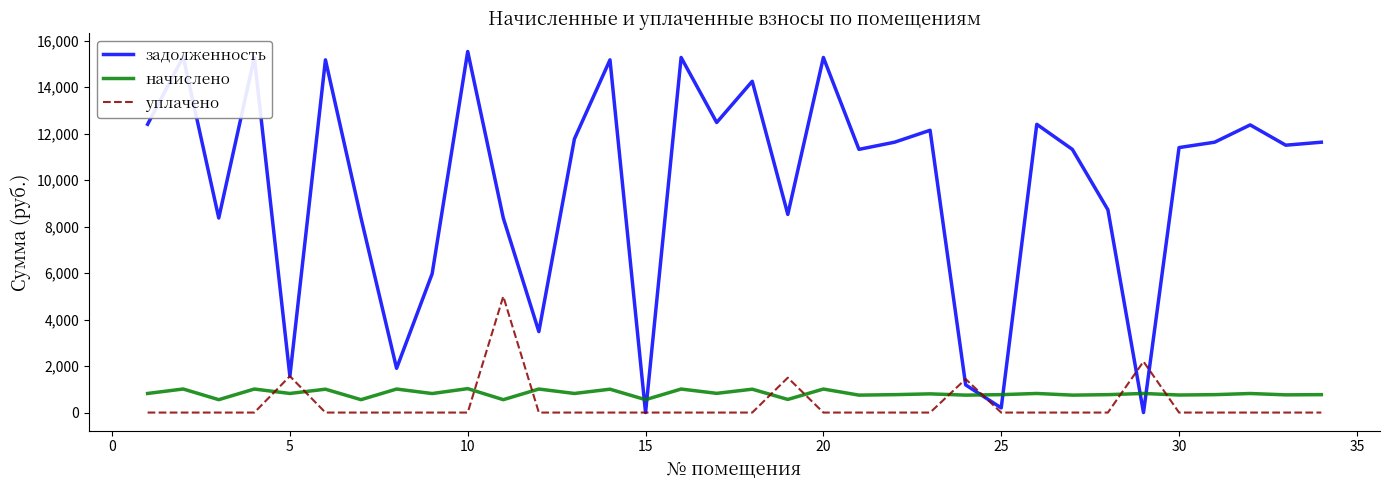

True or false: уплачено and начислено cross at least once.

True